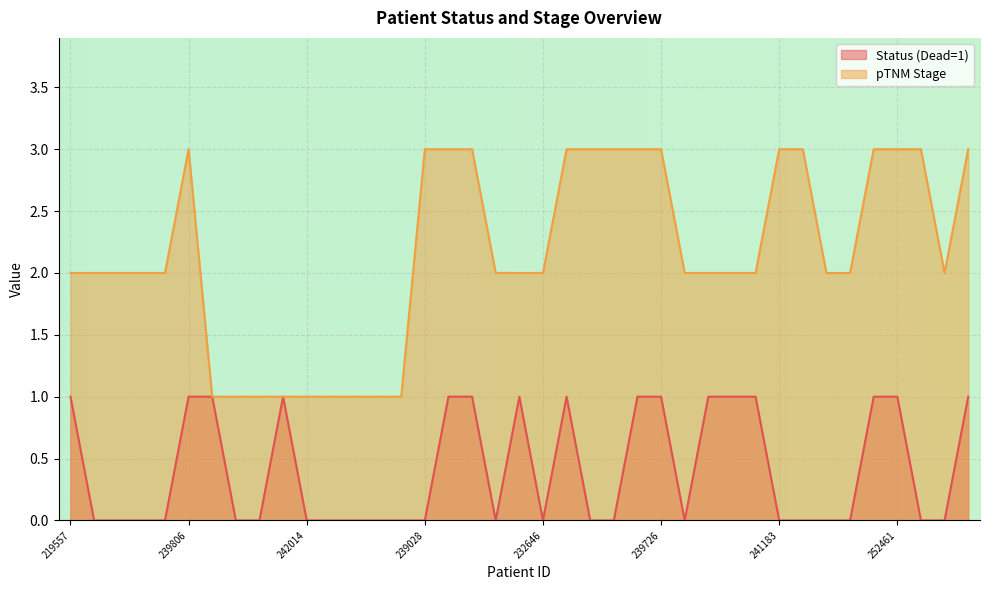

How many lines are shown in the chart?

2